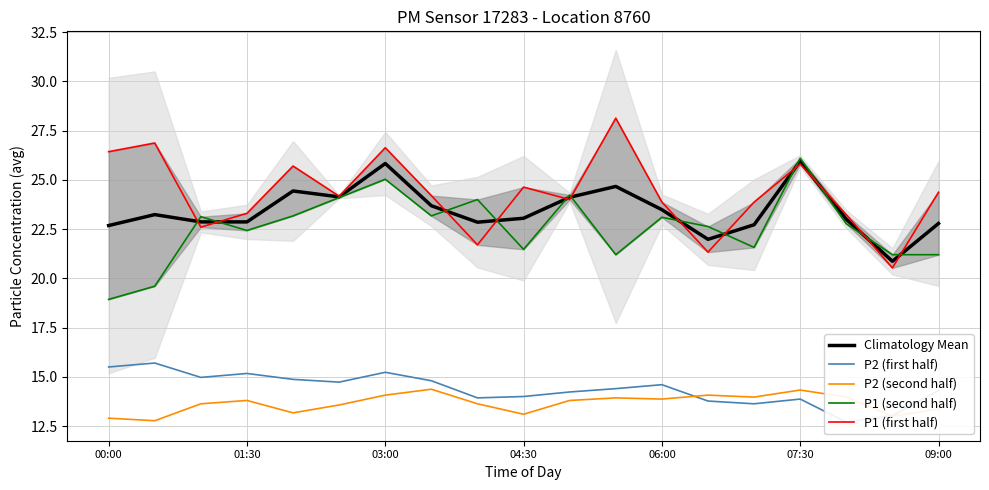

Is it true that P2 (second half) equals 6.0 at 03:00?

False